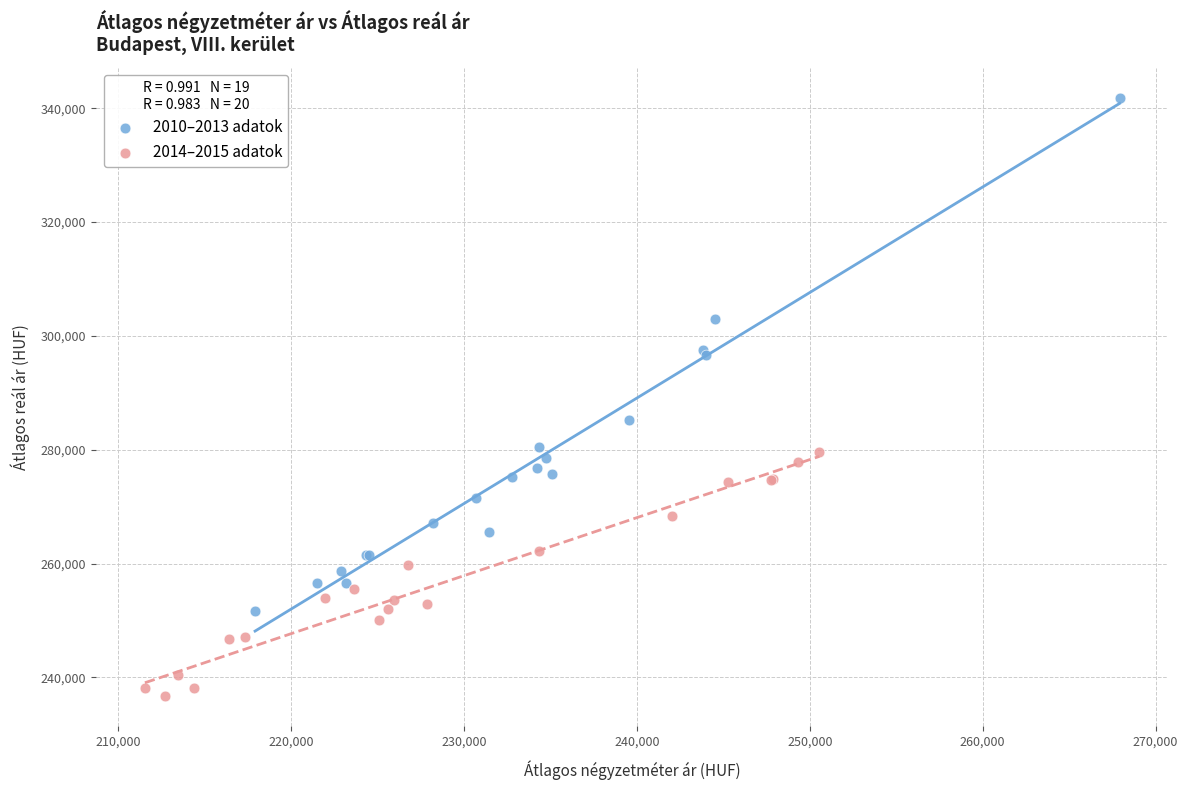

Which series contains the lowest Y value?

2014–2015 adatok